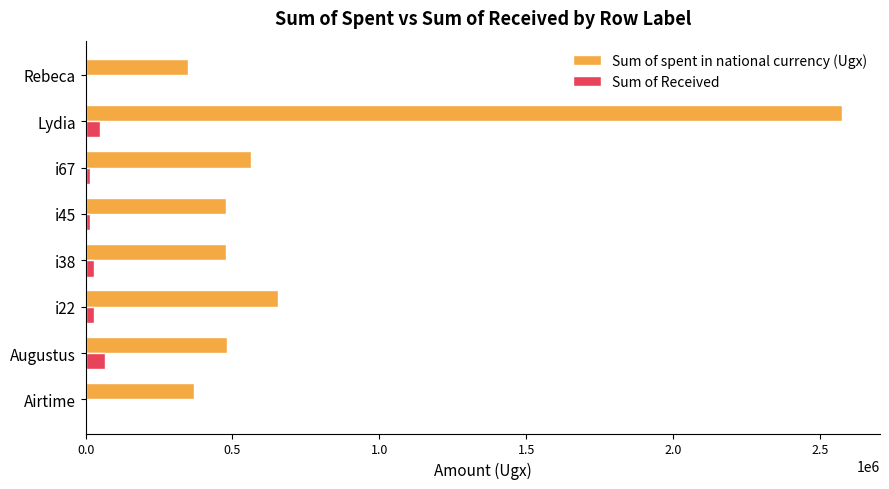

The Sum of Received series shows 0 at Rebeca. True or false?

True